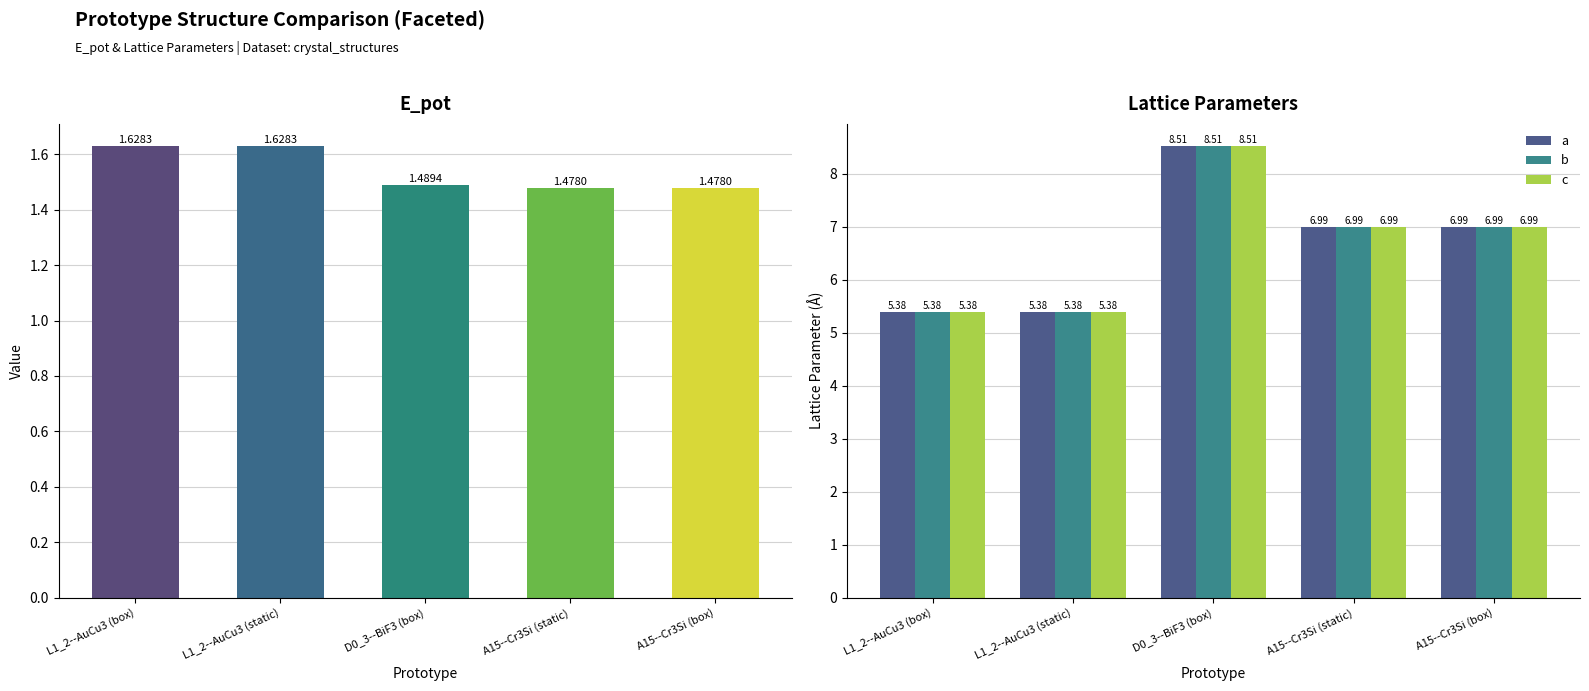

How many bars are there in total?

20